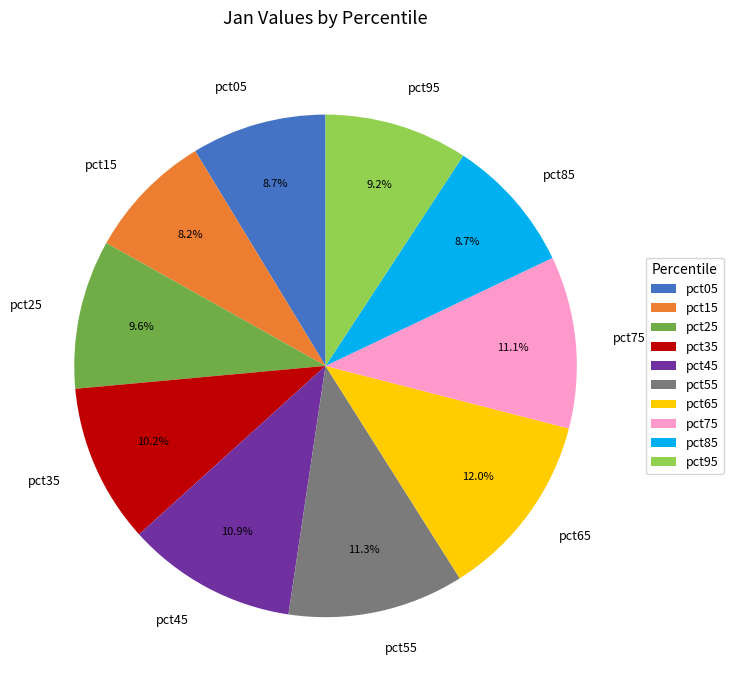

To the nearest percent, what portion does pct55 represent?

11%